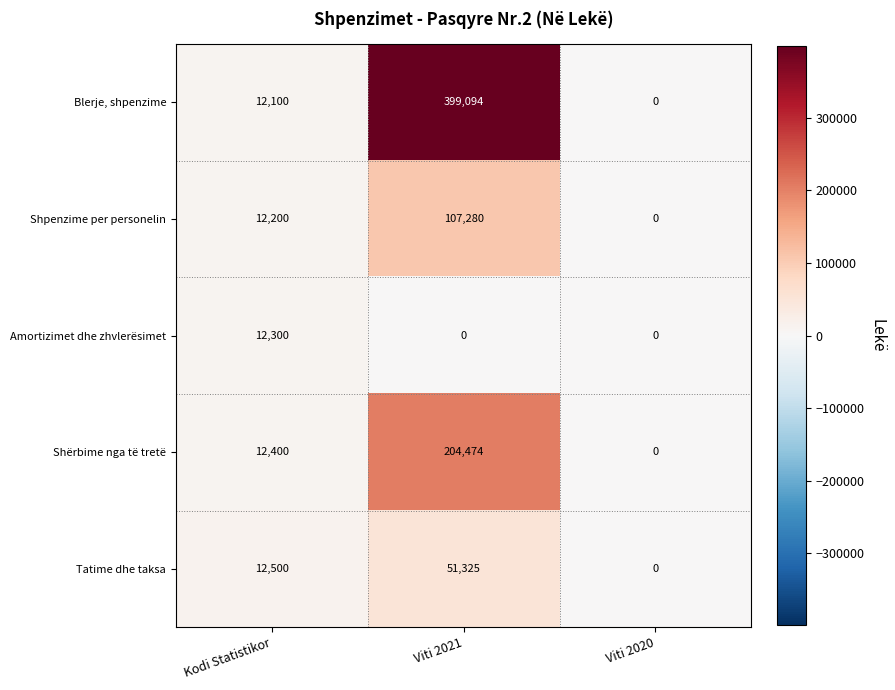

What is the approximate value of Tatime dhe taksa at Viti 2021, to the nearest 100?

51300